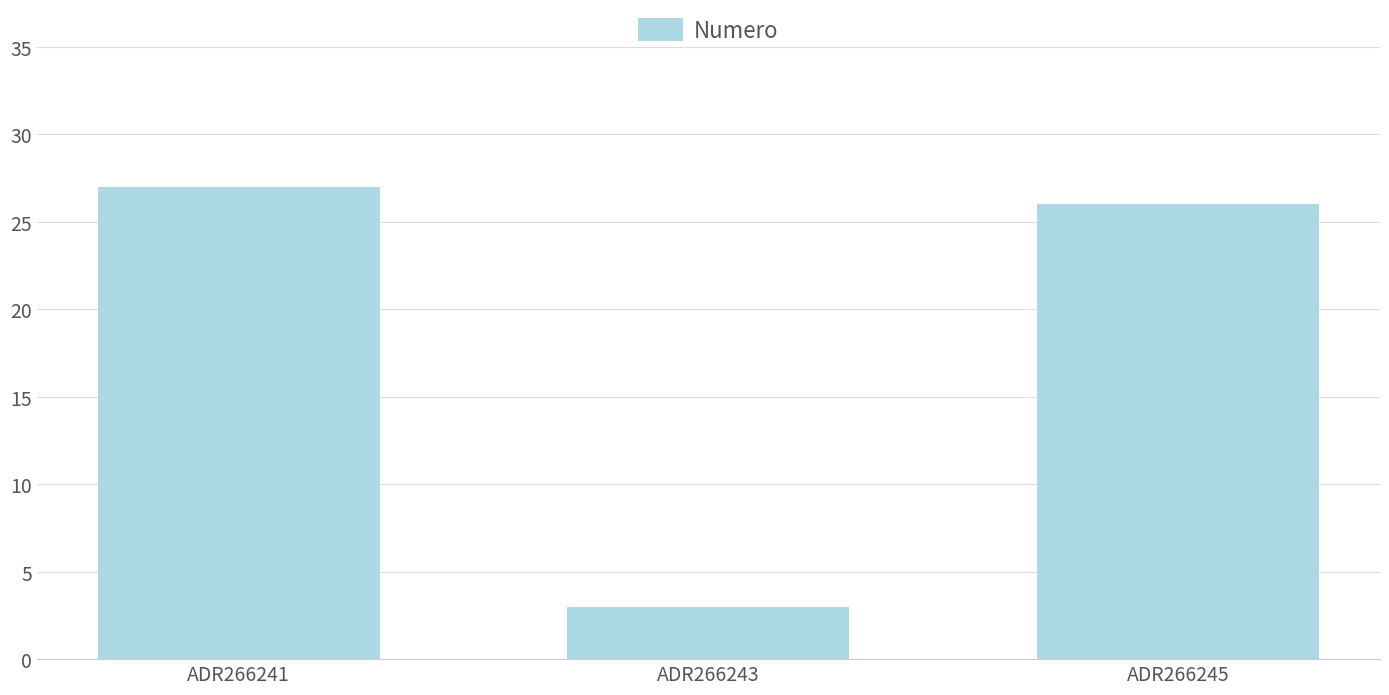

What is the sum of the values at ADR266241 and ADR266245?

53